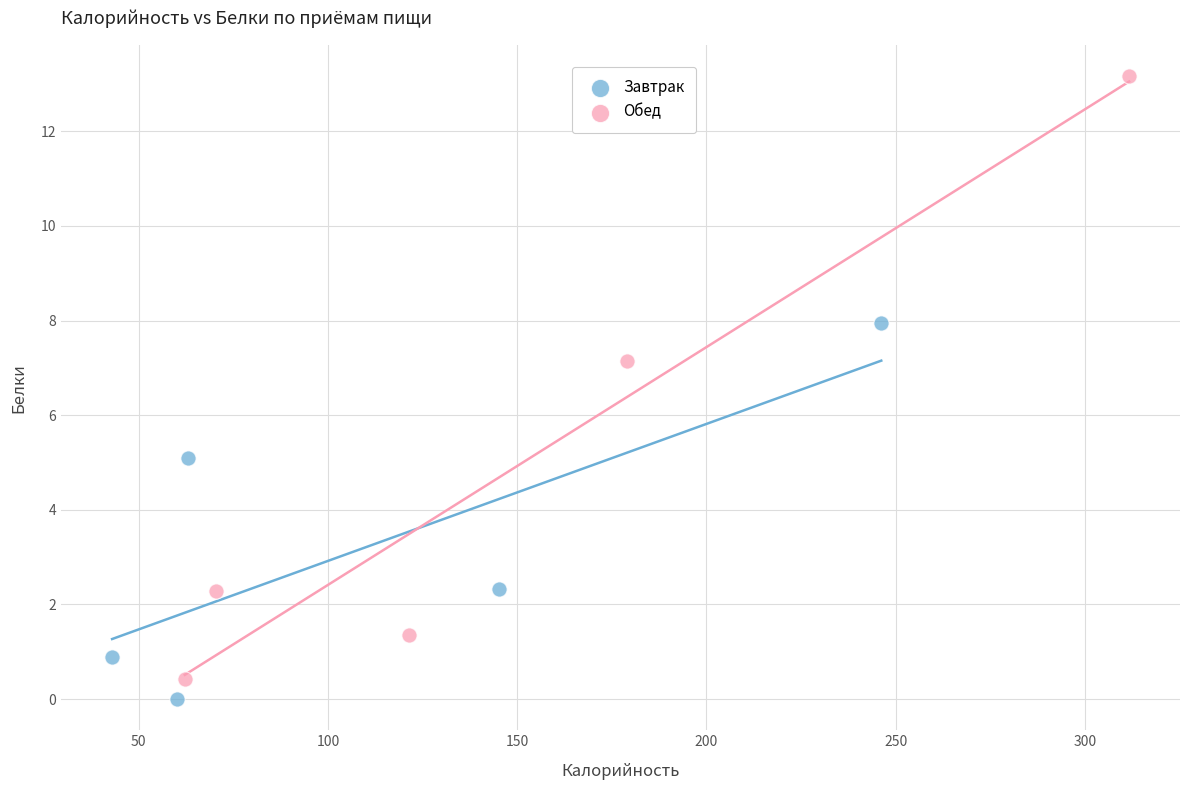

Which series contains the highest Y value?

Обед